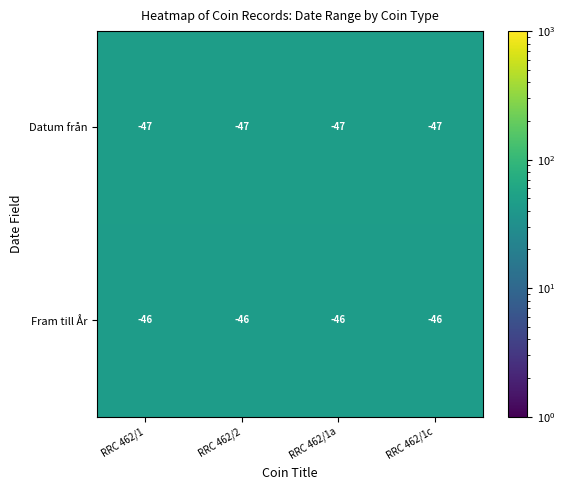

What value does the Datum från series have at RRC 462/2?

-47